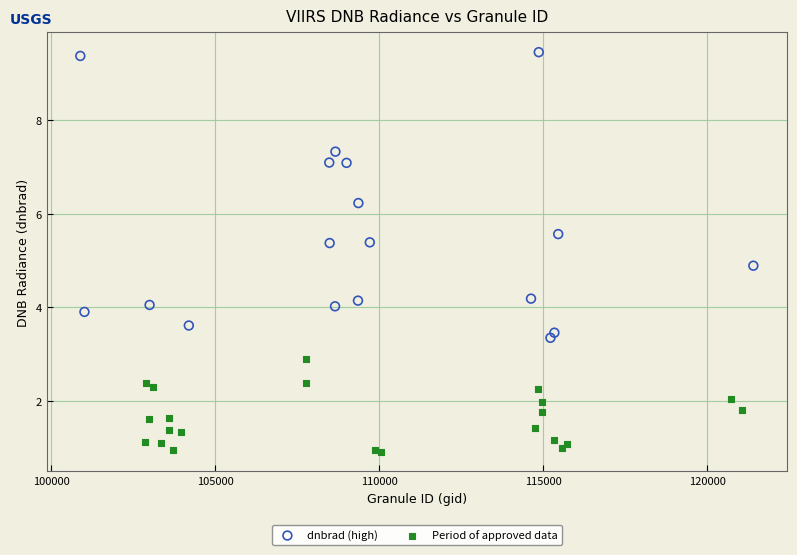

Which series has the widest spread of Y values?

dnbrad (high)